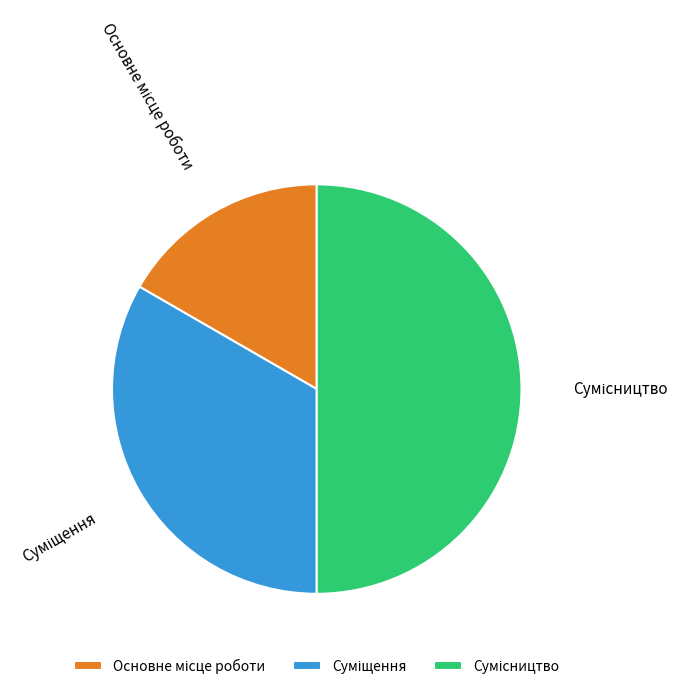

How many segments does this pie chart have?

3